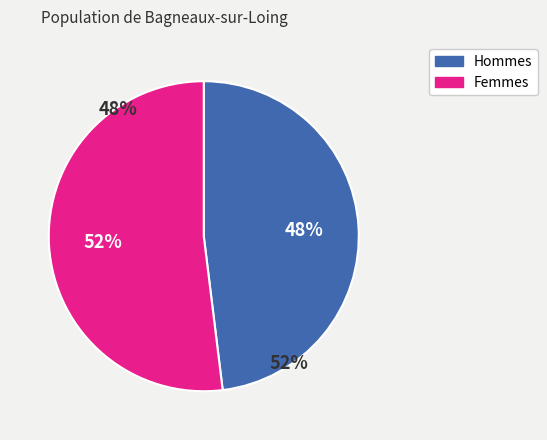

True or false: 5 accounts for 1% of the total.

False